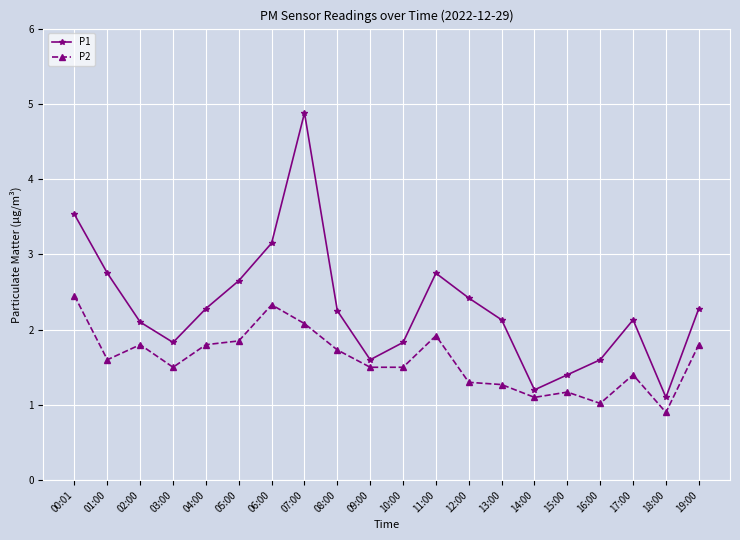

Count the number of categories in the chart.

20